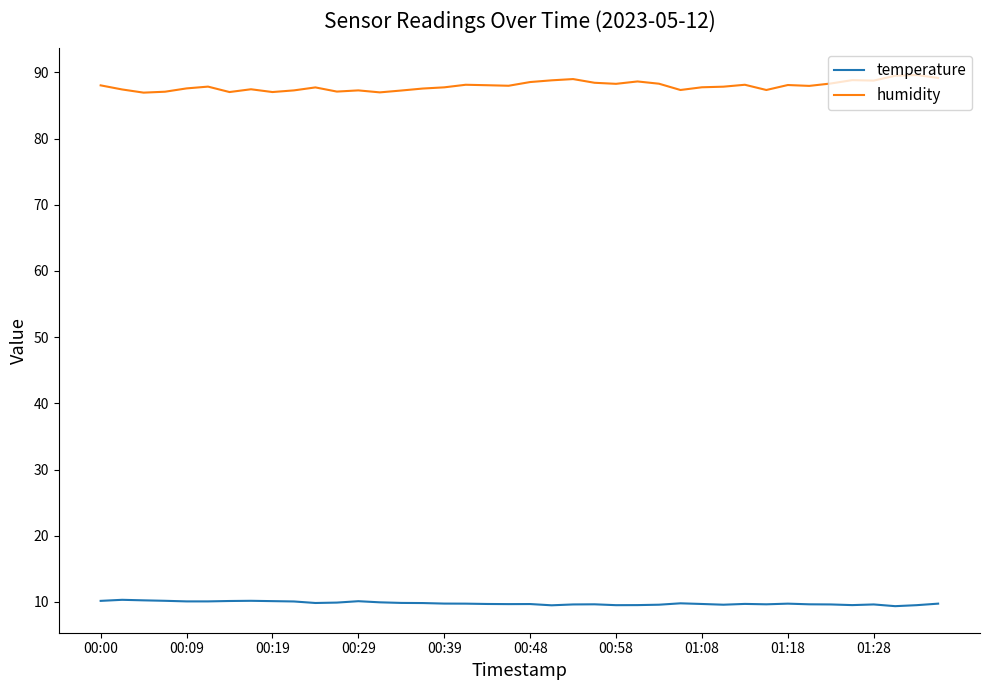

True or false: temperature and humidity cross at least once.

False